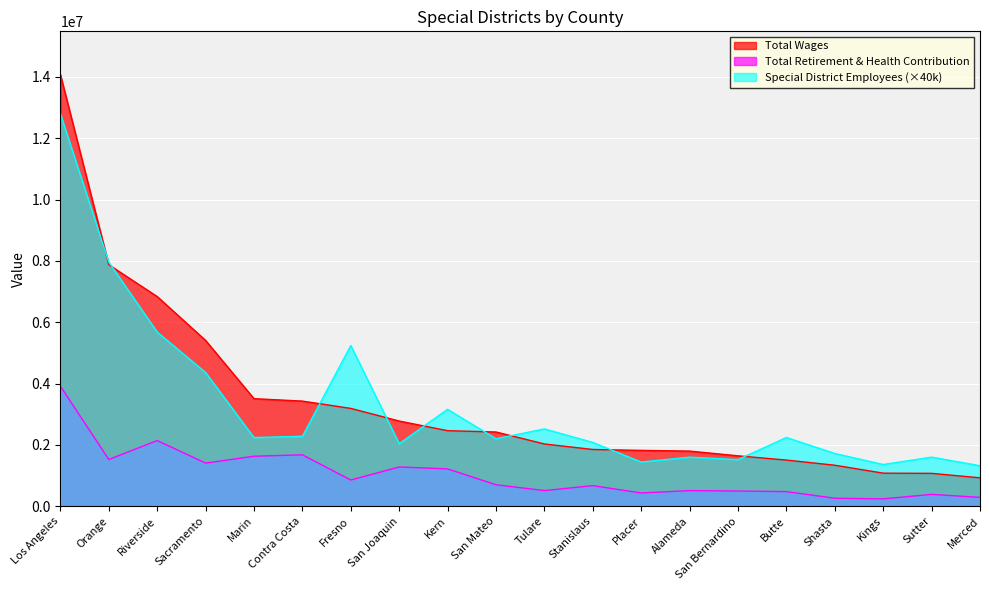

What are all the series names shown in the legend?

Total Wages, Total Retirement & Health Contribution, Special District Employees (×40k)